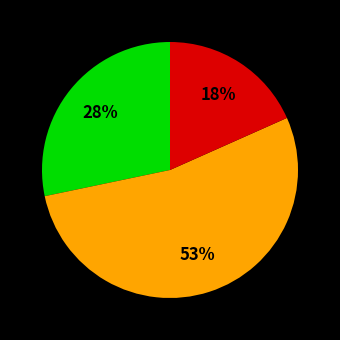

How many slices are in this pie chart?

3